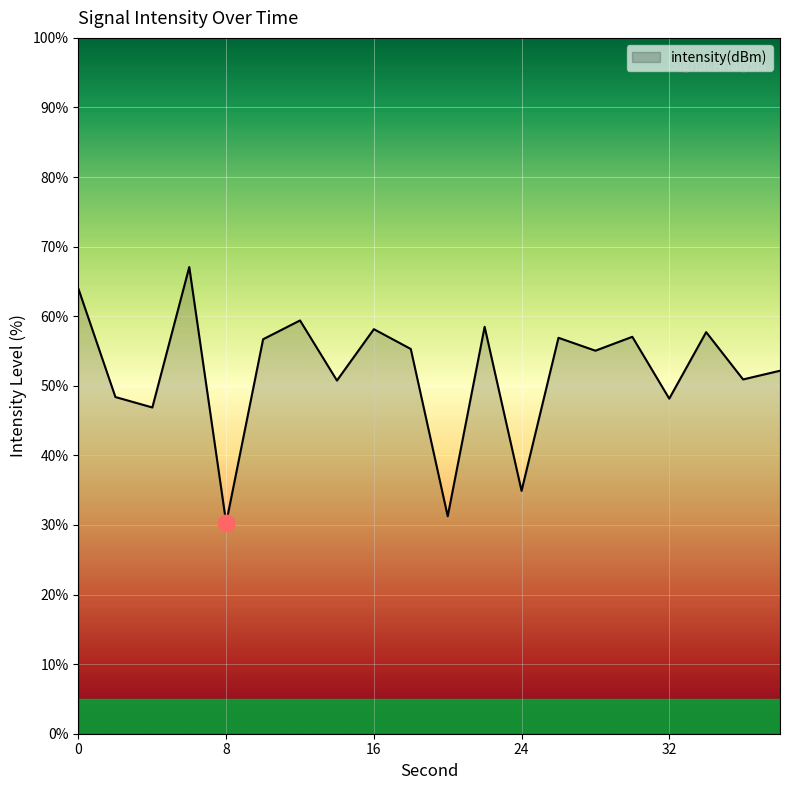

What is the difference between the maximum and minimum values?

36.8